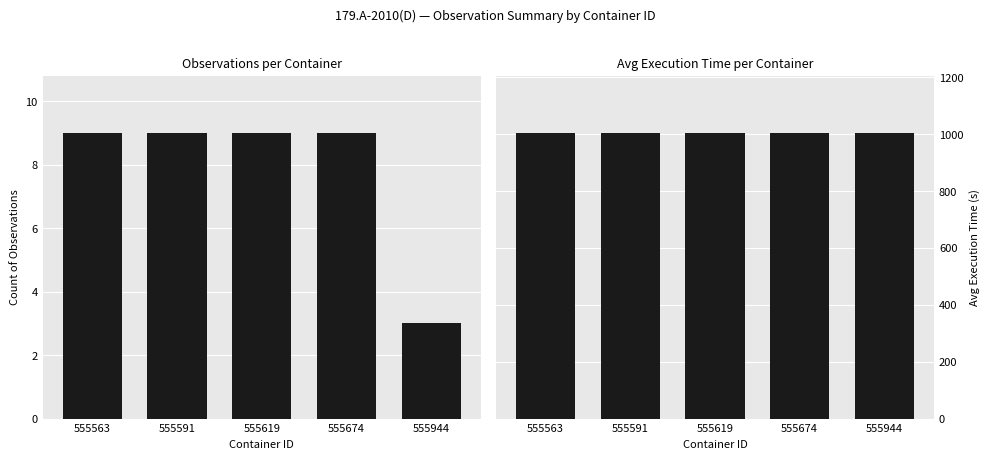

At which label is Count of Observations closest to 6?

555563